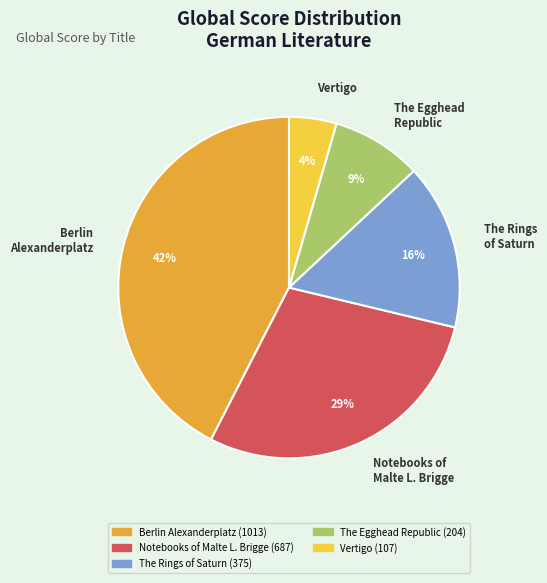

To the nearest percent, what is the difference between the largest and smallest slice percentages?

38%